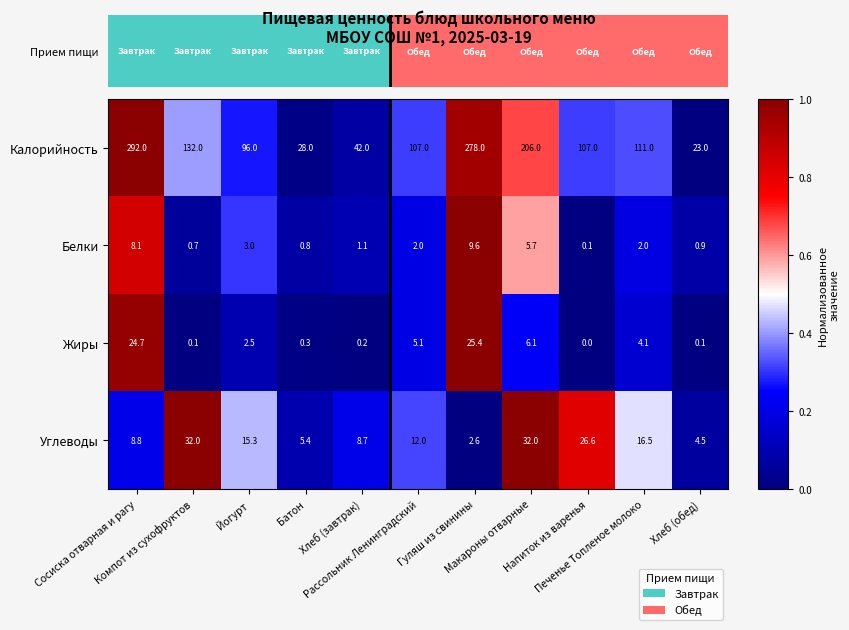

What is the difference between the second highest and minimum values in the Углеводы series?

29.4